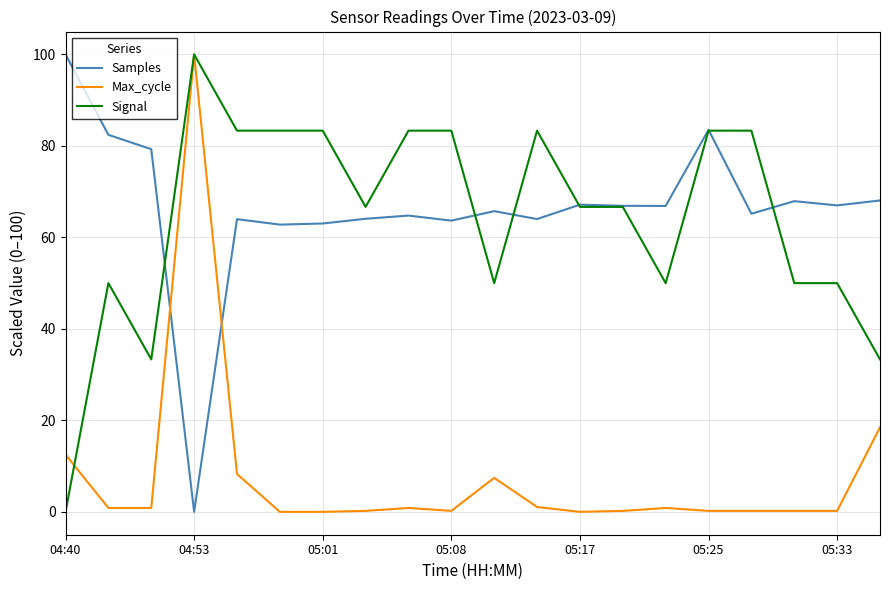

What is the maximum value shown in the chart?

100.0